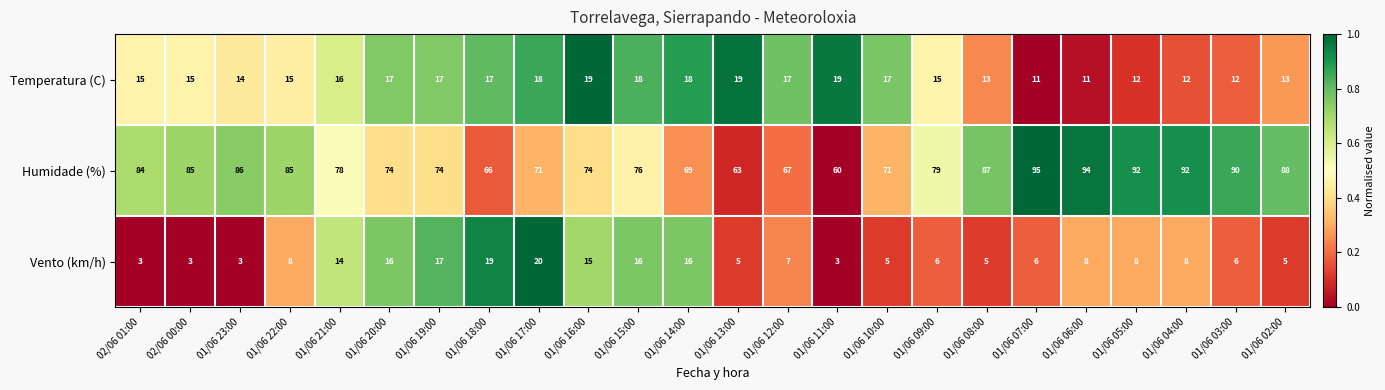

What is the average value of the Humidade (%) series?

79